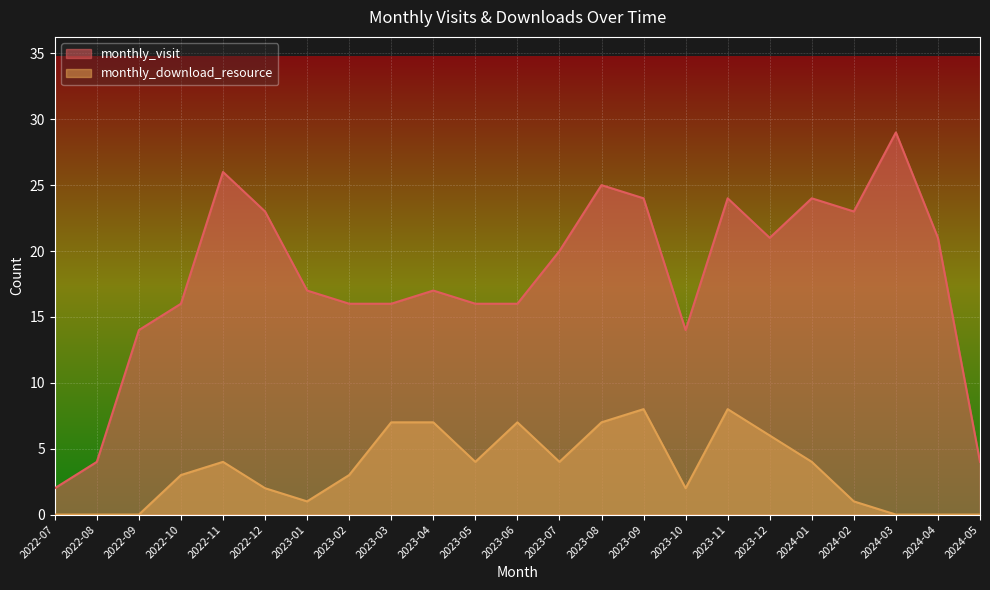

True or false: monthly_download_resource and monthly_visit cross at least once.

False